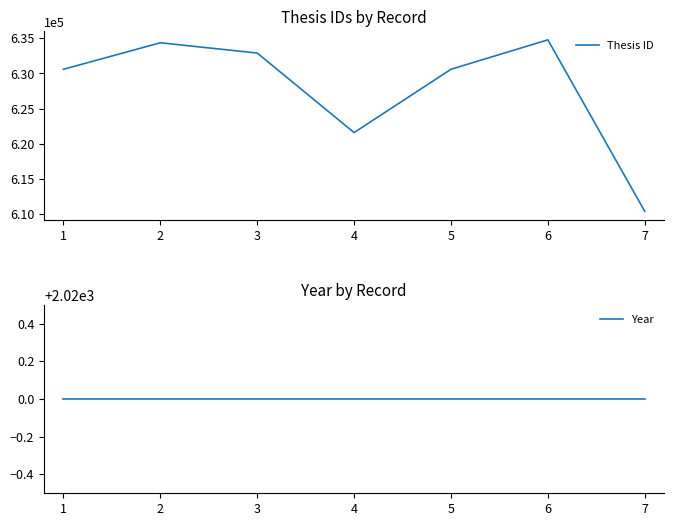

List the series in order of their peak value, highest first.

Thesis ID, Year